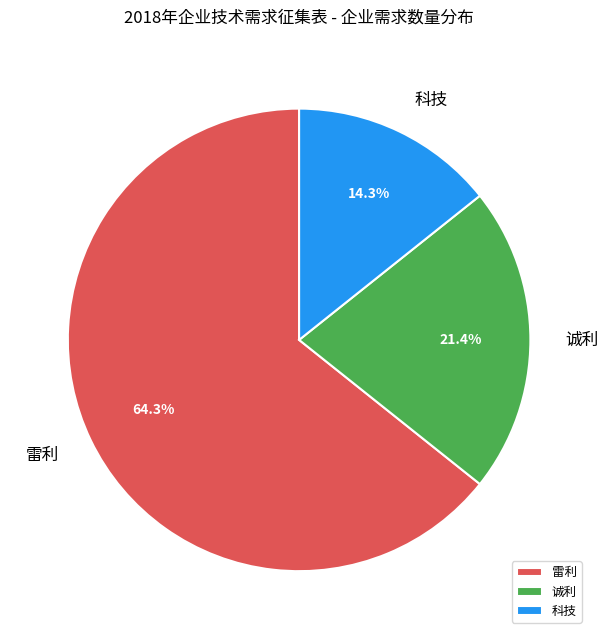

What is the ratio of the value at 科技 to the value at 诚利?

0.7